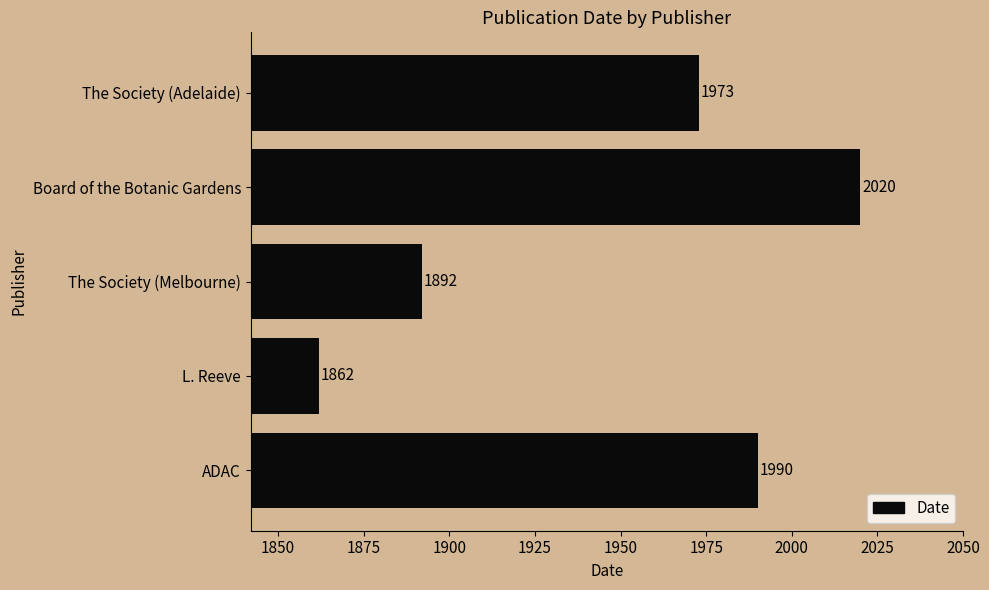

How many bars are there in total?

5